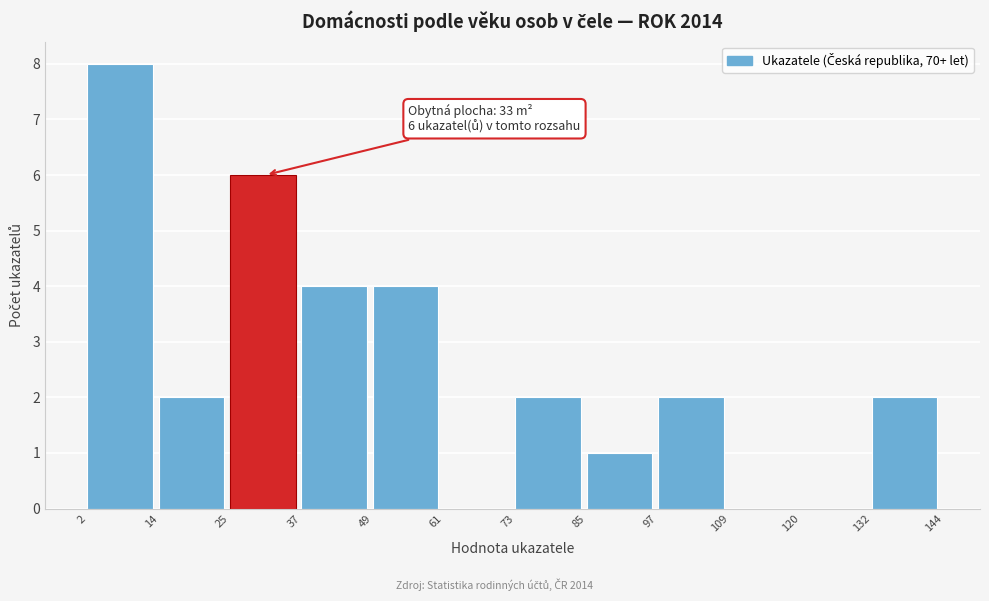

Over which range of the x-axis is the bar tallest?

2 to 14